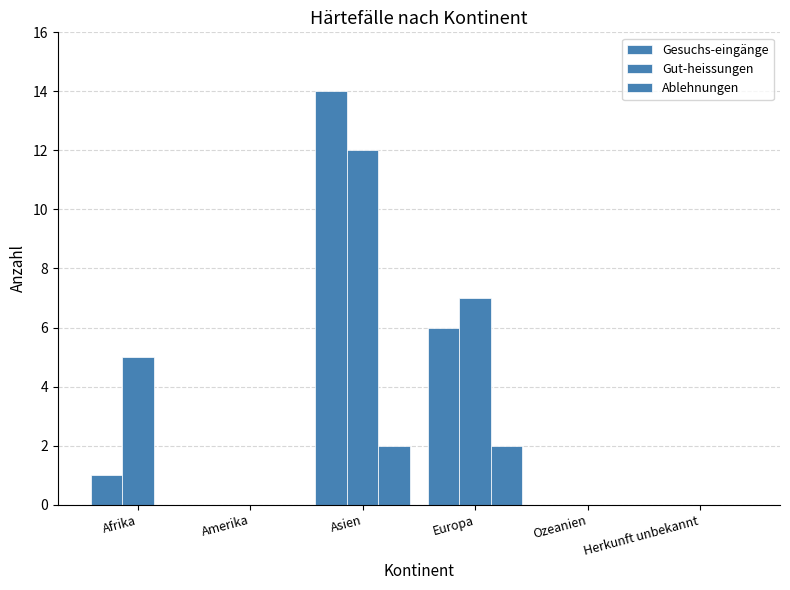

Rank the series by their maximum value, from lowest to highest.

Ablehnungen, Gut-heissungen, Gesuchs-eingänge